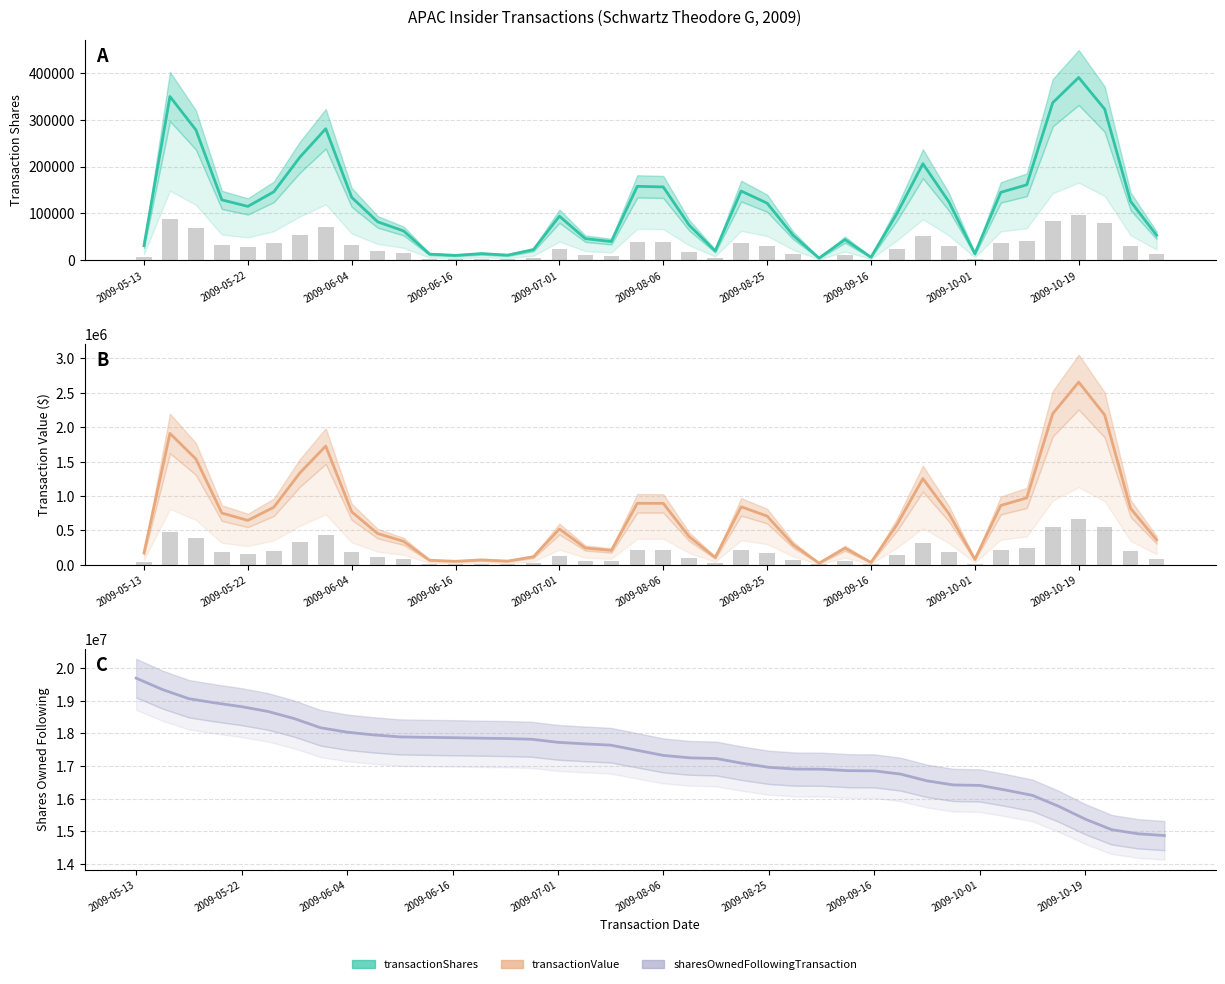

The value of sharesOwnedFollowingTransaction at 2009-10-21 is 15048389. True or false?

True